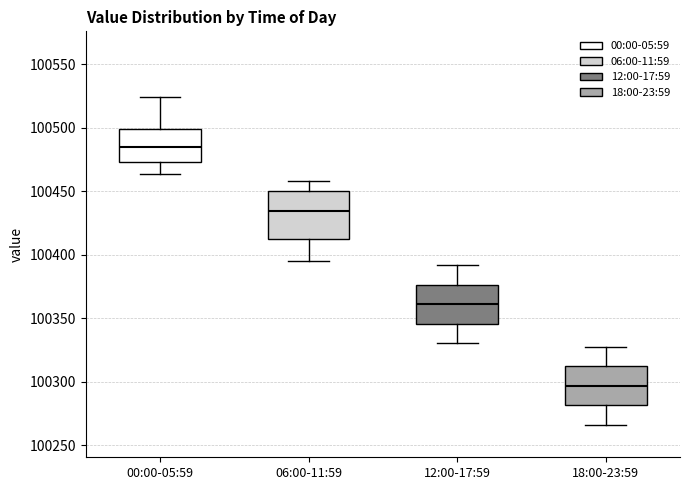

Which box has the highest median line?

00:00-05:59